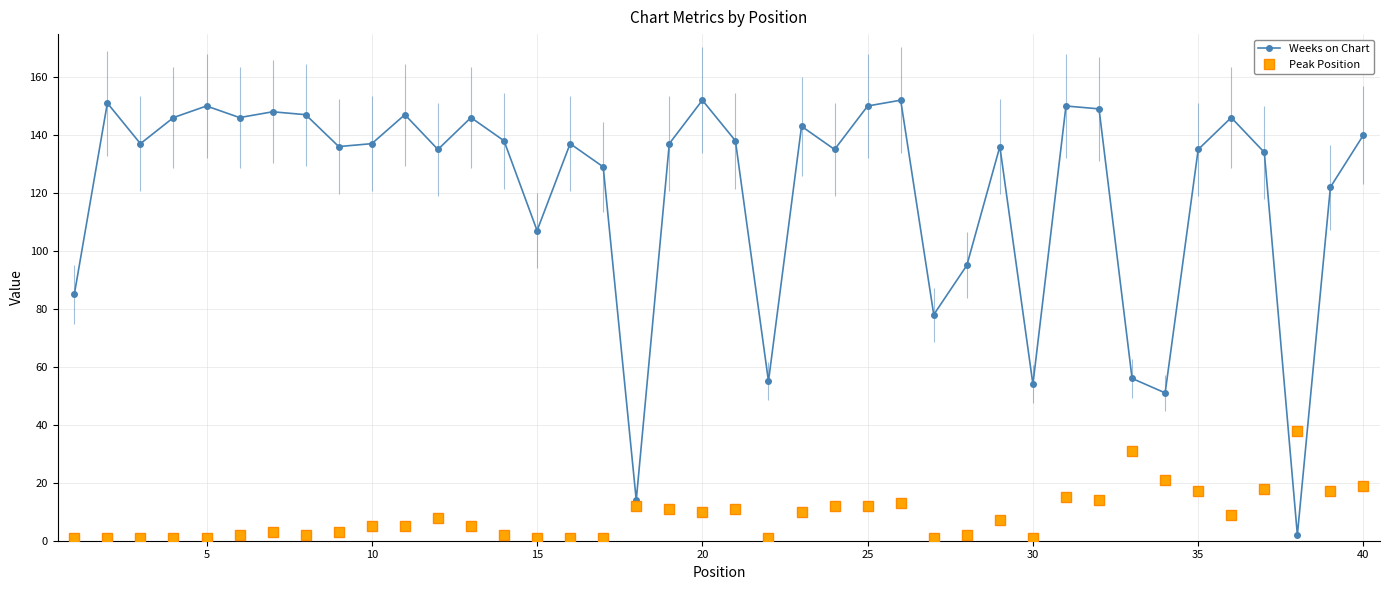

True or false: Weeks on Chart has more than 0 interior local peaks.

True